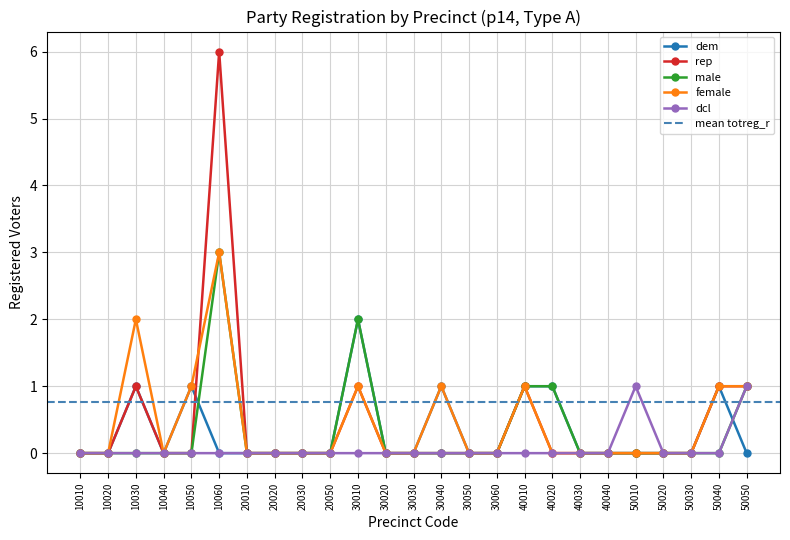

What is the sum of the female values at 50020 and 30040?

1